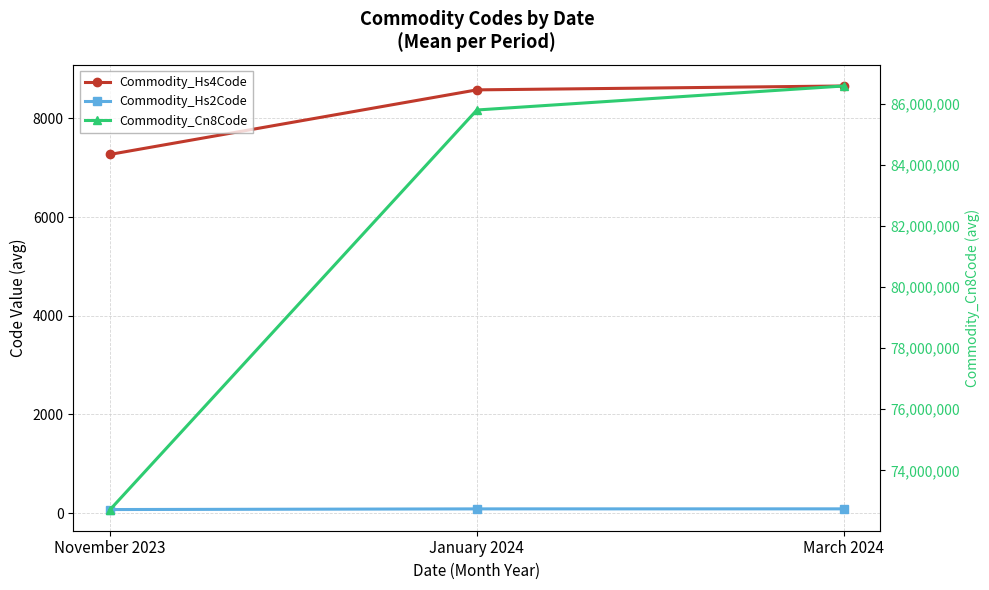

What is the smallest value displayed?

72.3